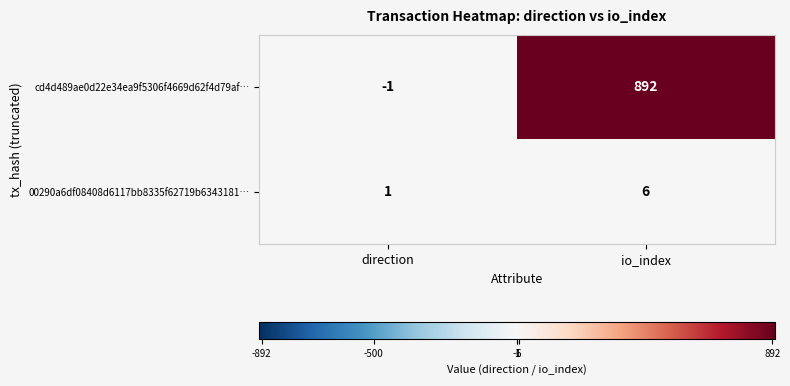

Reading right to left, extract all data points from this chart.

cd4d489ae0d22e34ea9f5306f4669d62f4d79af…: io_index=892	direction=-1
00290a6df08408d6117bb8335f62719b6343181…: io_index=6	direction=1